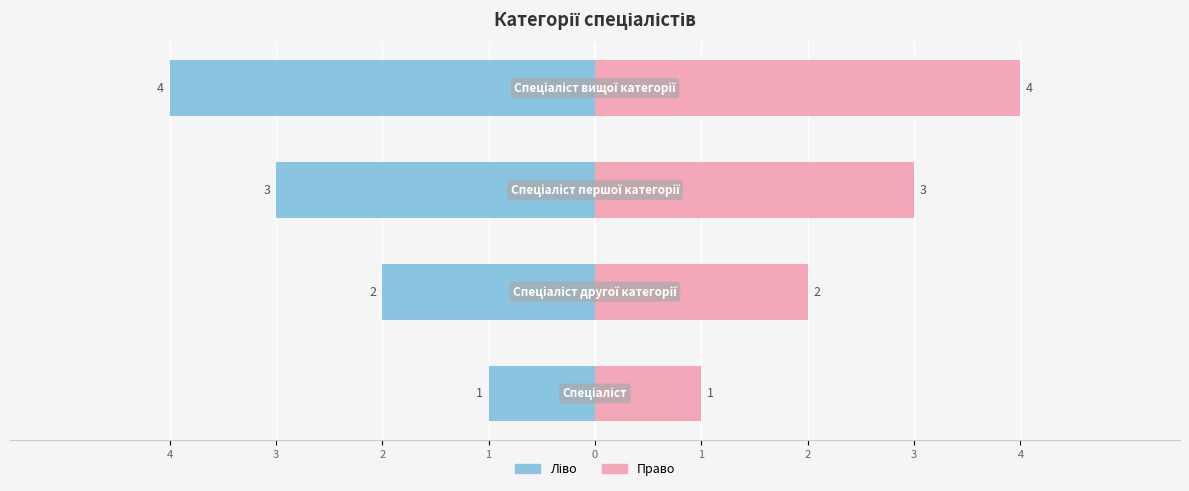

What is the value of the Ідентифікатор (ліво) bar at the 3rd from the left?

-3